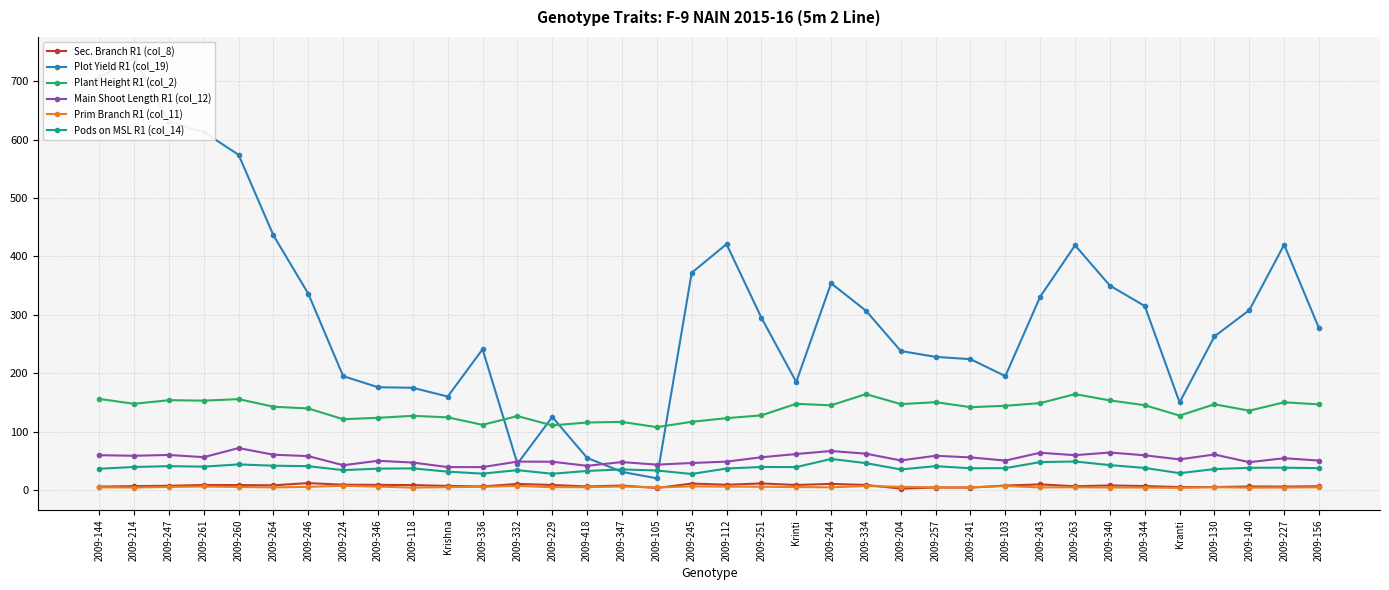

In Pods on MSL R1 (col_14), how many points are higher than both neighbors (excluding endpoints)?

10